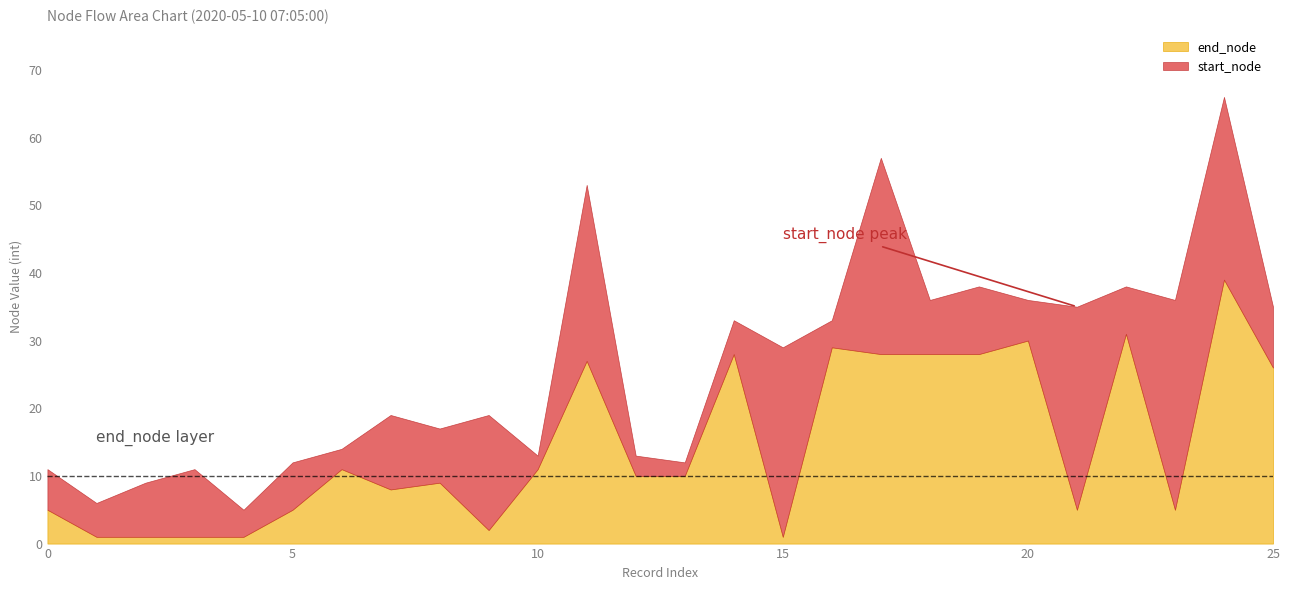

The voyage_time series shows -1 at 4. True or false?

False